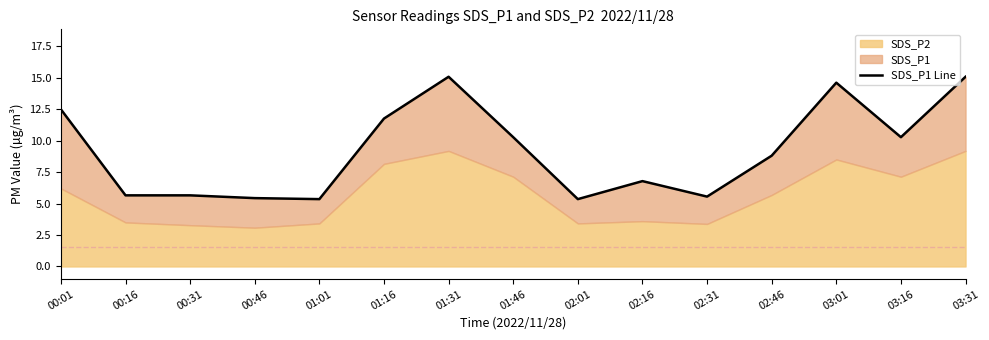

Rank the categories by value from highest to lowest.

01:31, 03:31, 03:01, 00:01, 01:16, 01:46, 03:16, 02:46, 02:16, 00:16, 00:31, 02:31, 00:46, 01:01, 02:01